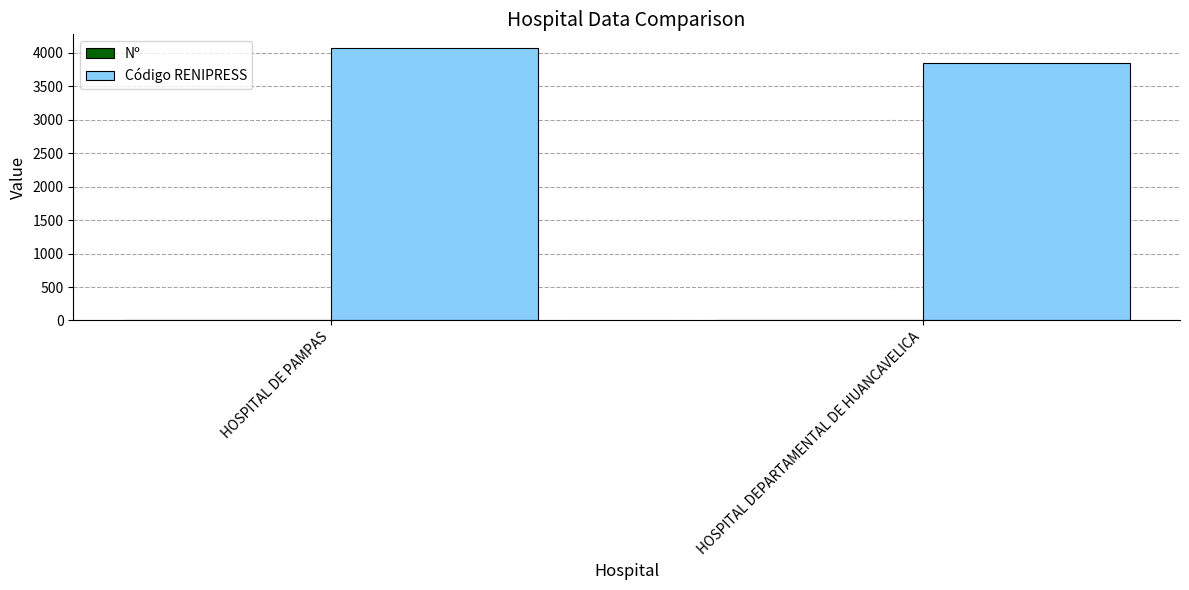

Which series has the largest total across all categories?

Código RENIPRESS